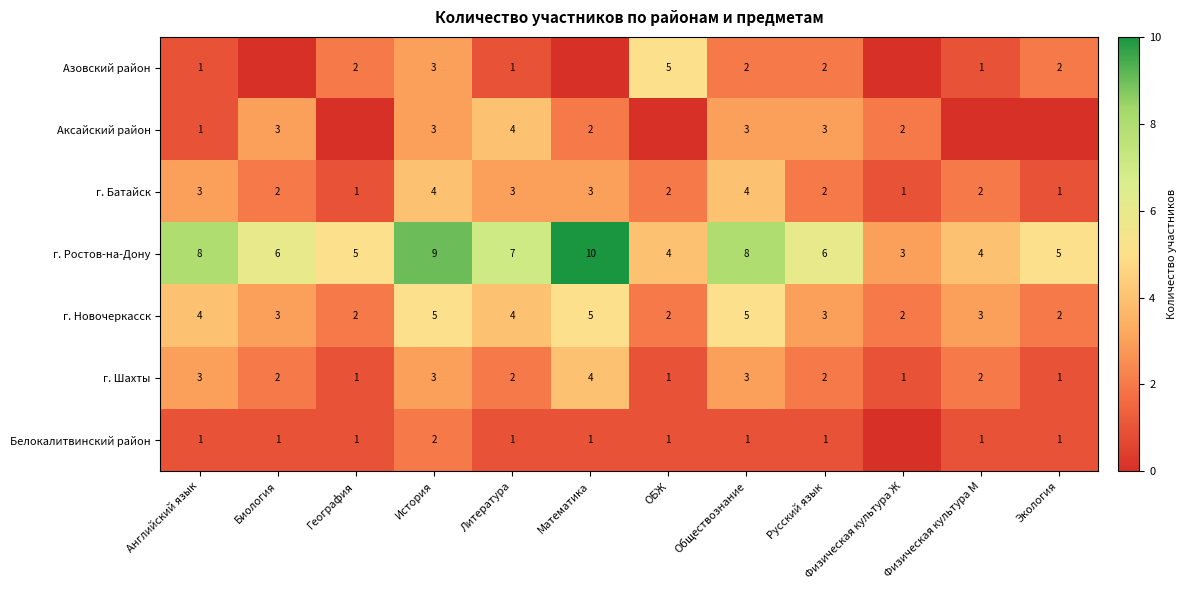

Where does the г. Ростов-на-Дону series first go above 6?

Английский язык